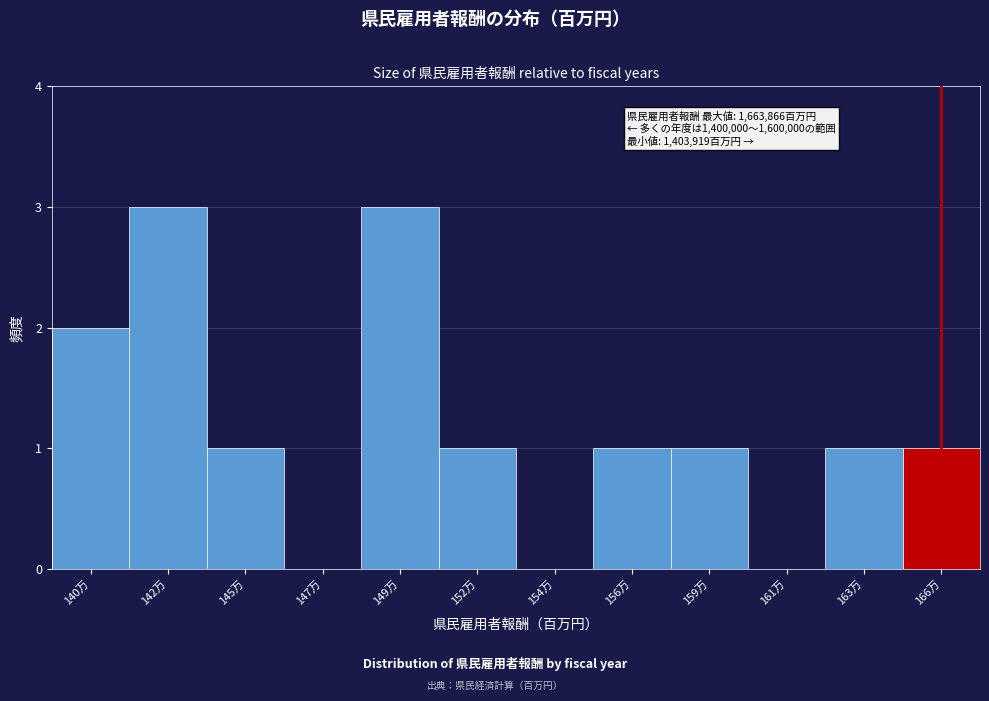

Reading left to right, extract all data points from this chart.

140万=2	142万=3	145万=1	147万=0	149万=3	152万=1	154万=0	156万=1	159万=1	161万=0	163万=1	166万=1